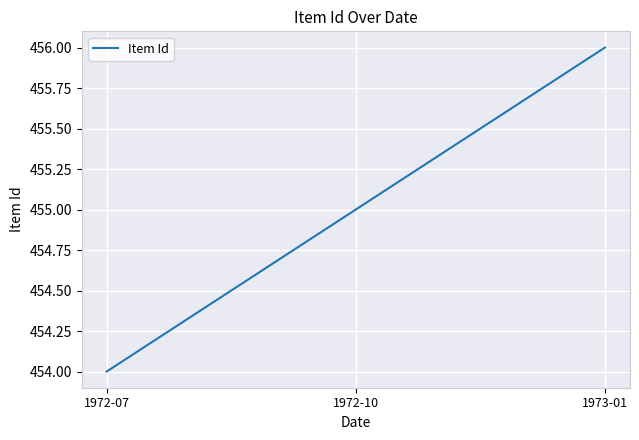

What position from the right is 1972-10?

2